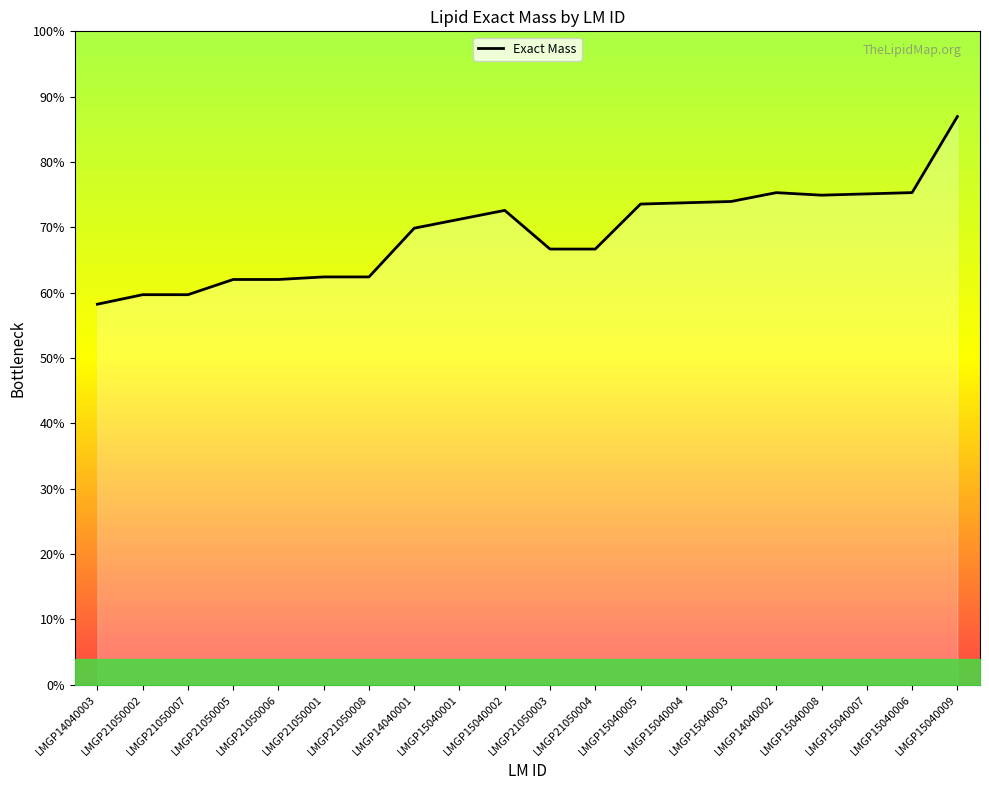

Does the chart have visible grid lines?

No